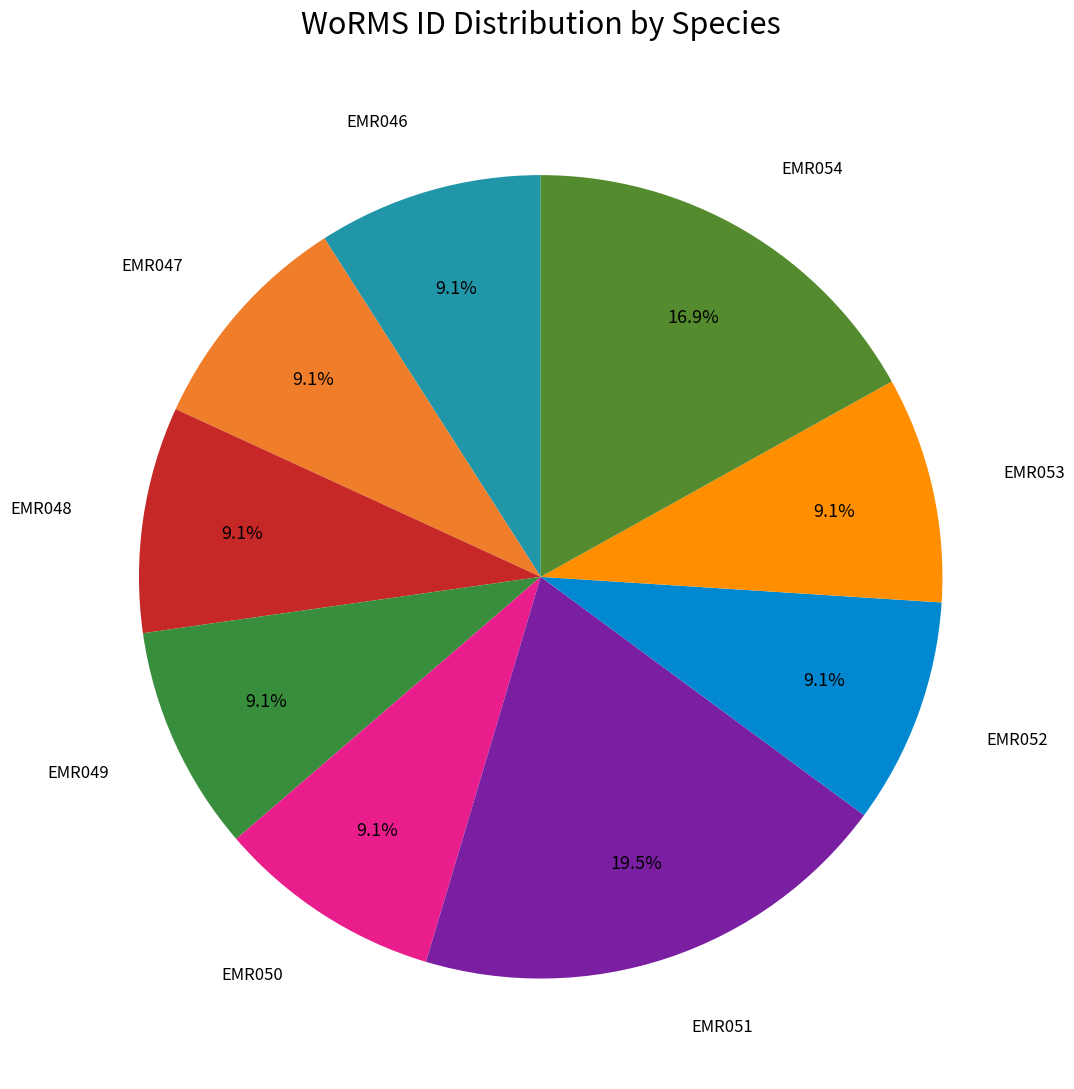

What portion of the pie excludes EMR050?

90.9%